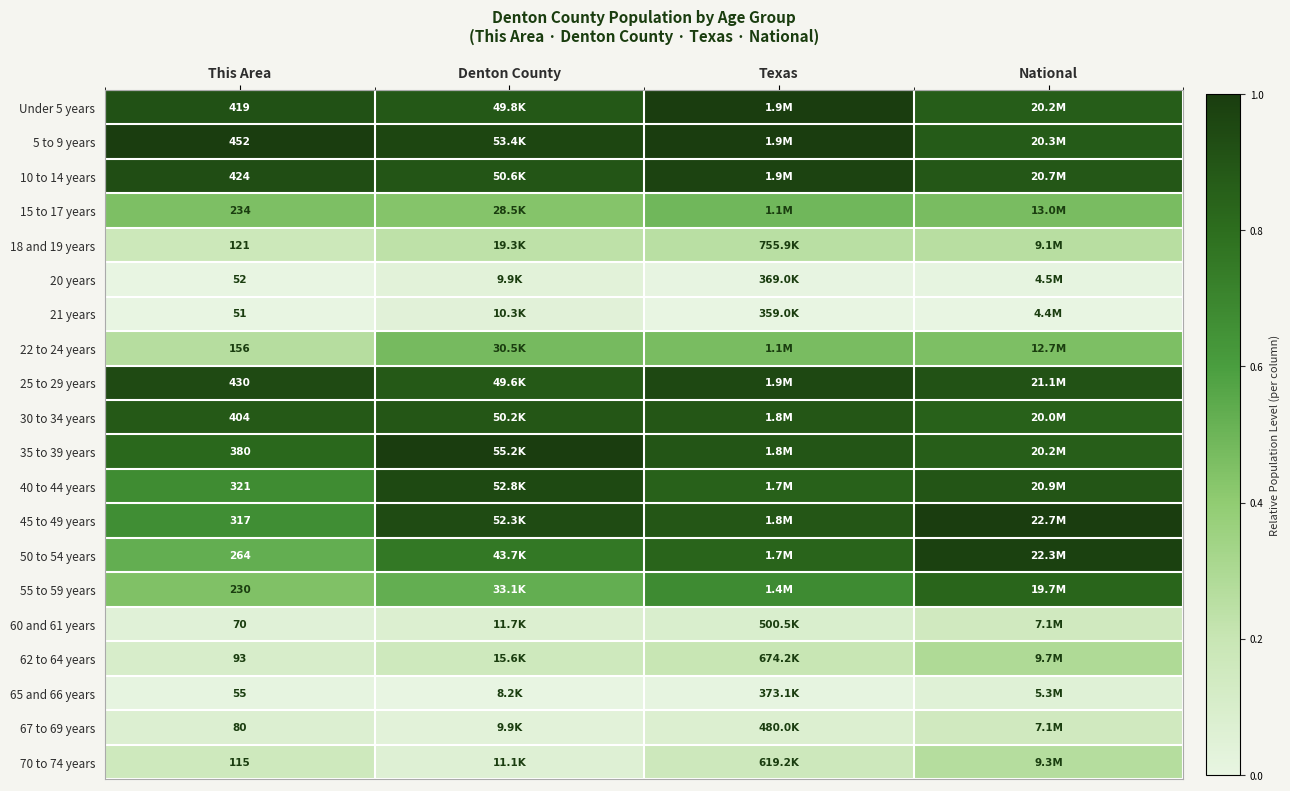

Is the value of 45 to 49 years at This Area greater than the value of 55 to 59 years at This Area?

Yes